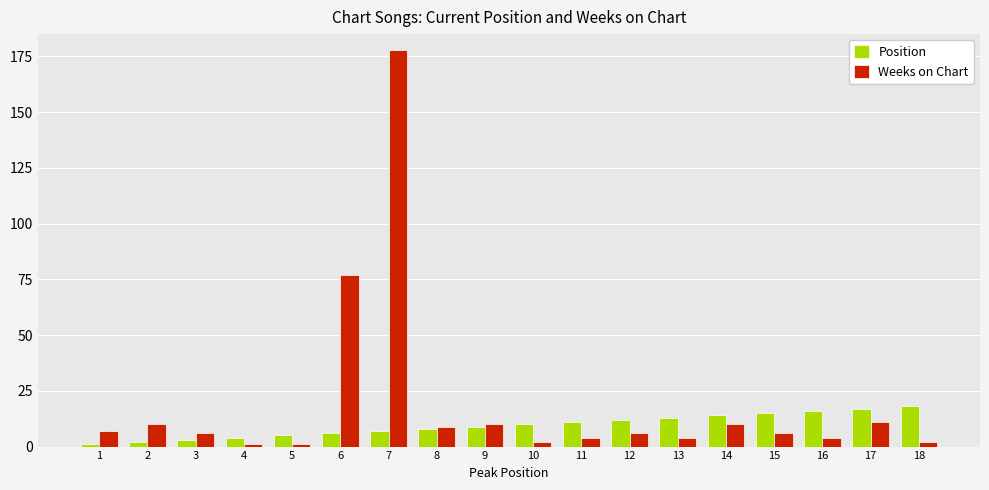

What is the average value of the Weeks on Chart series?

19